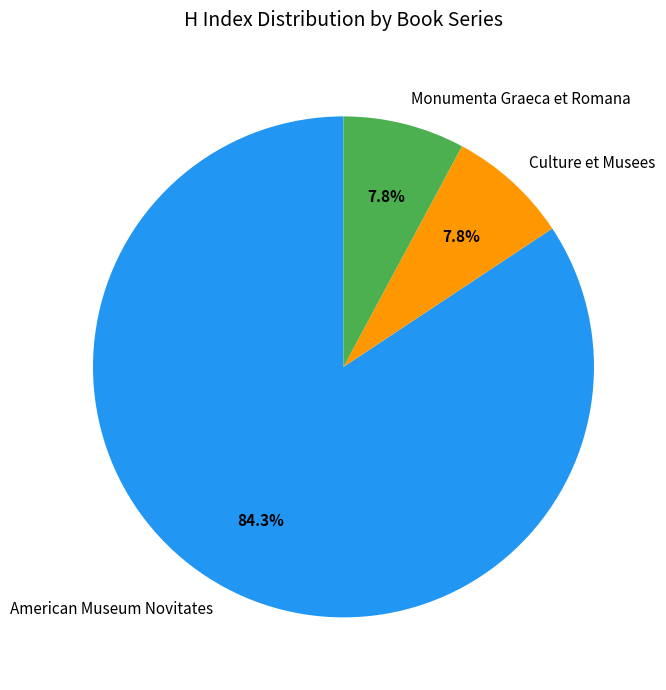

How many segments does this pie chart have?

3